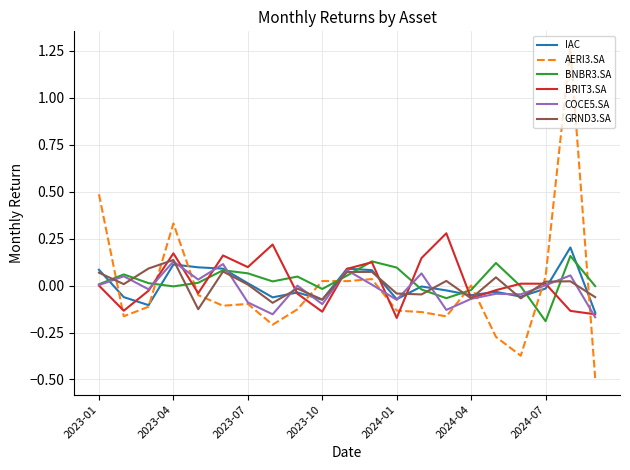

Which series has the largest range (max minus min)?

AERI3.SA